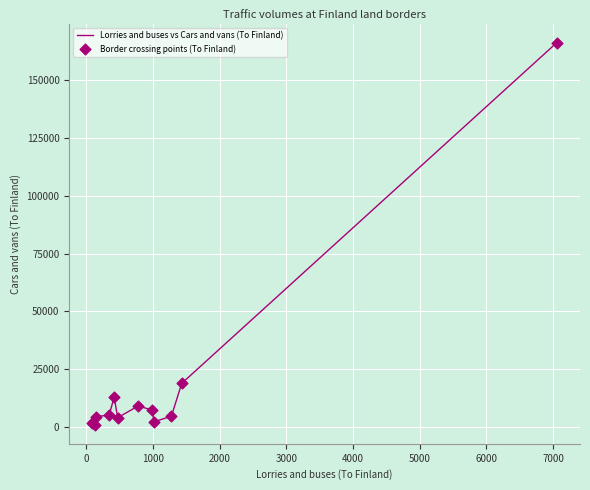

What is the maximum value shown in the chart?

166378